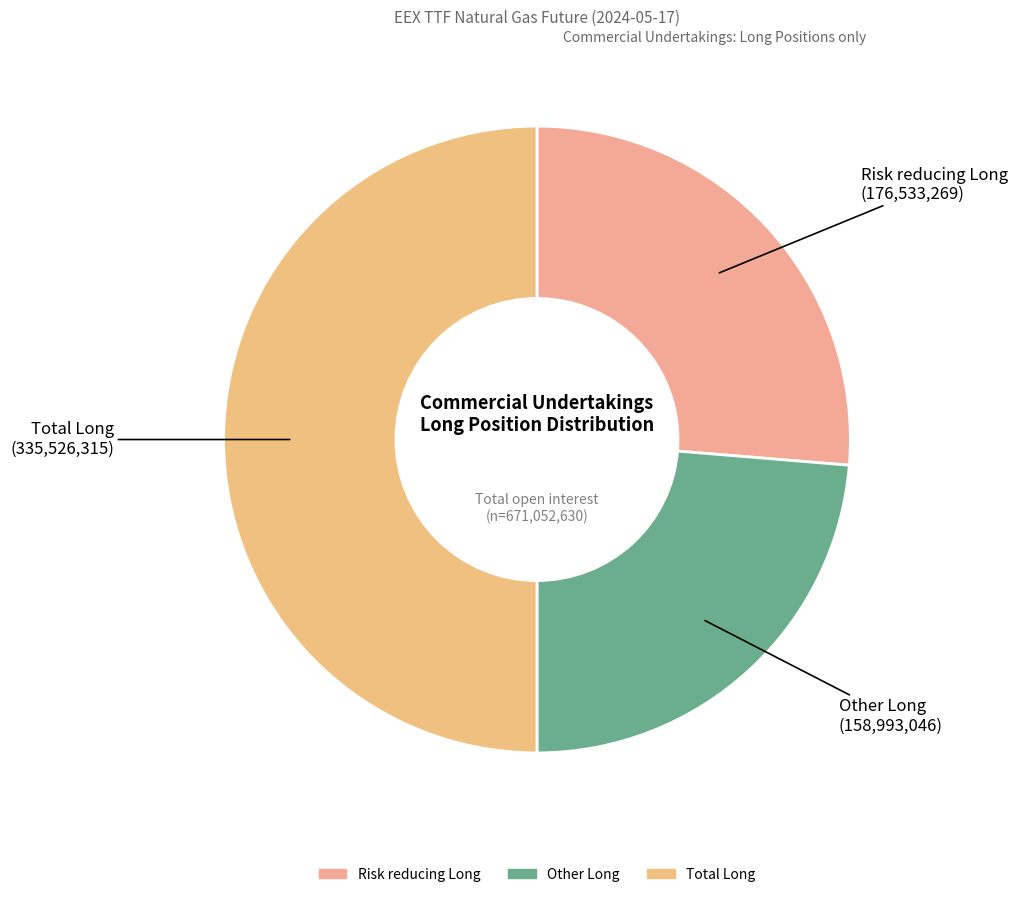

The Risk reducing Long slice represents 26% of the pie. True or false?

True